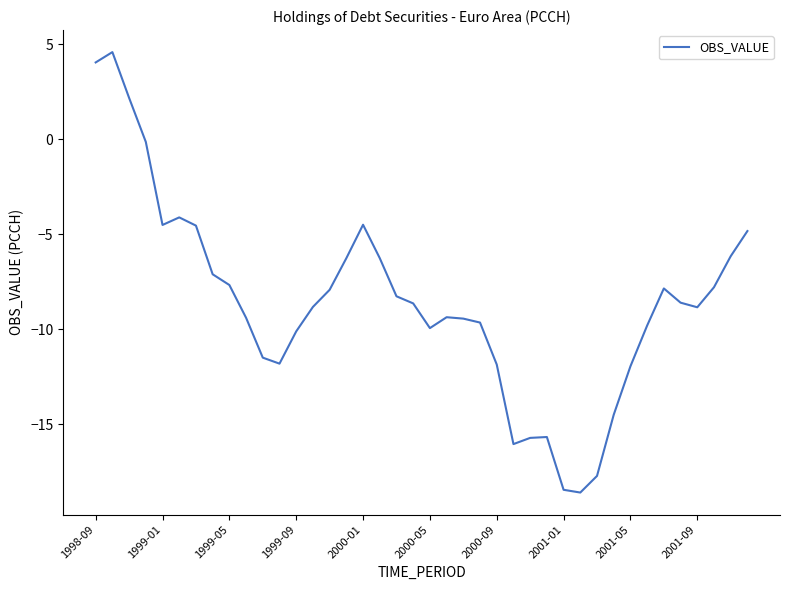

What is the greatest value displayed?

4.6